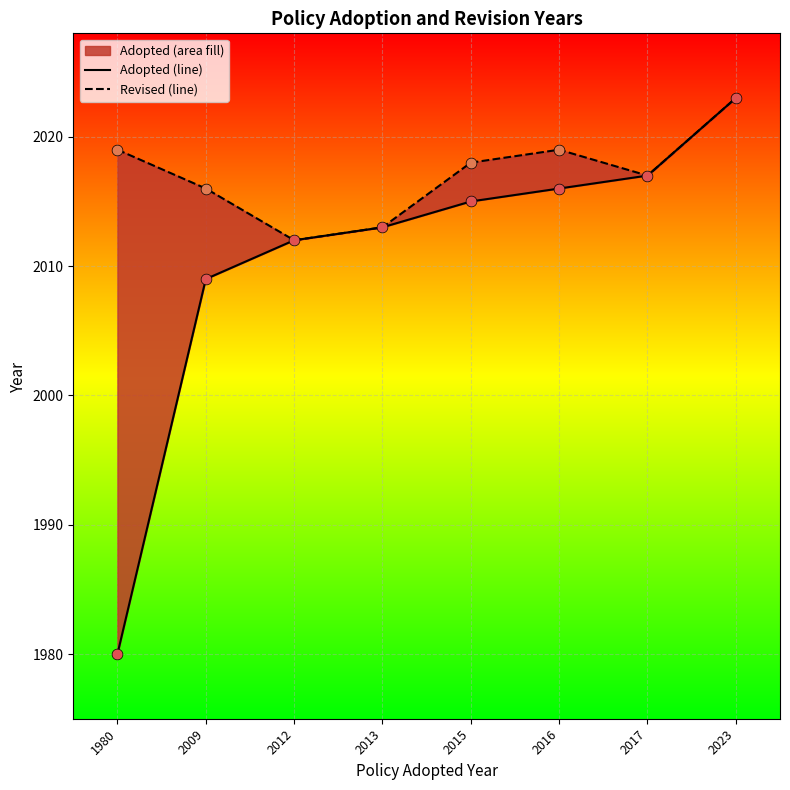

Which series contains the lowest Y value?

Adopted